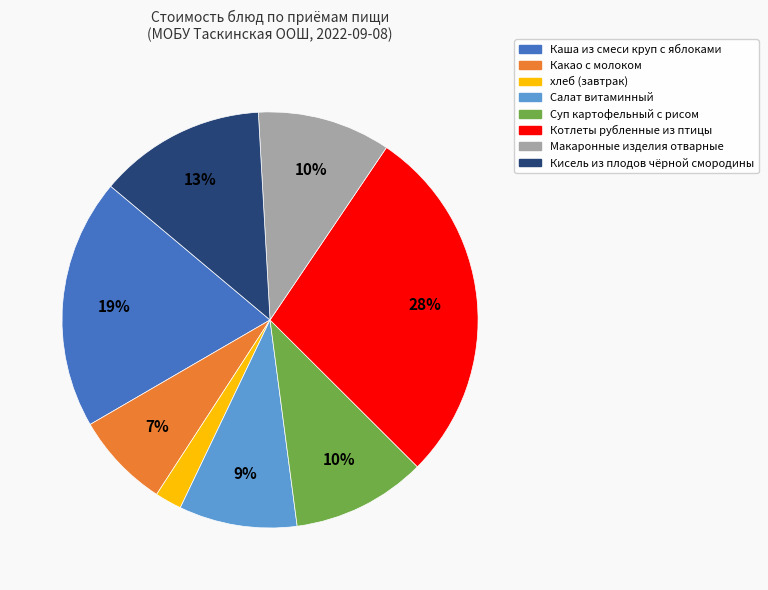

Which has a higher value, хлеб (завтрак) or Макаронные изделия отварные?

Макаронные изделия отварные